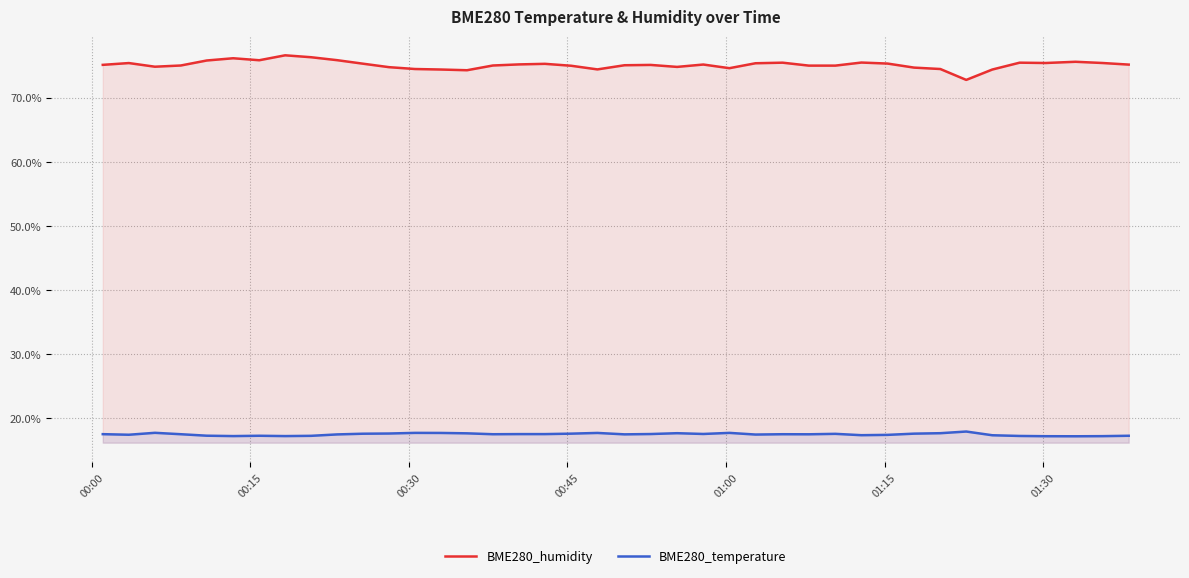

Which series has the widest spread of values?

BME280_humidity